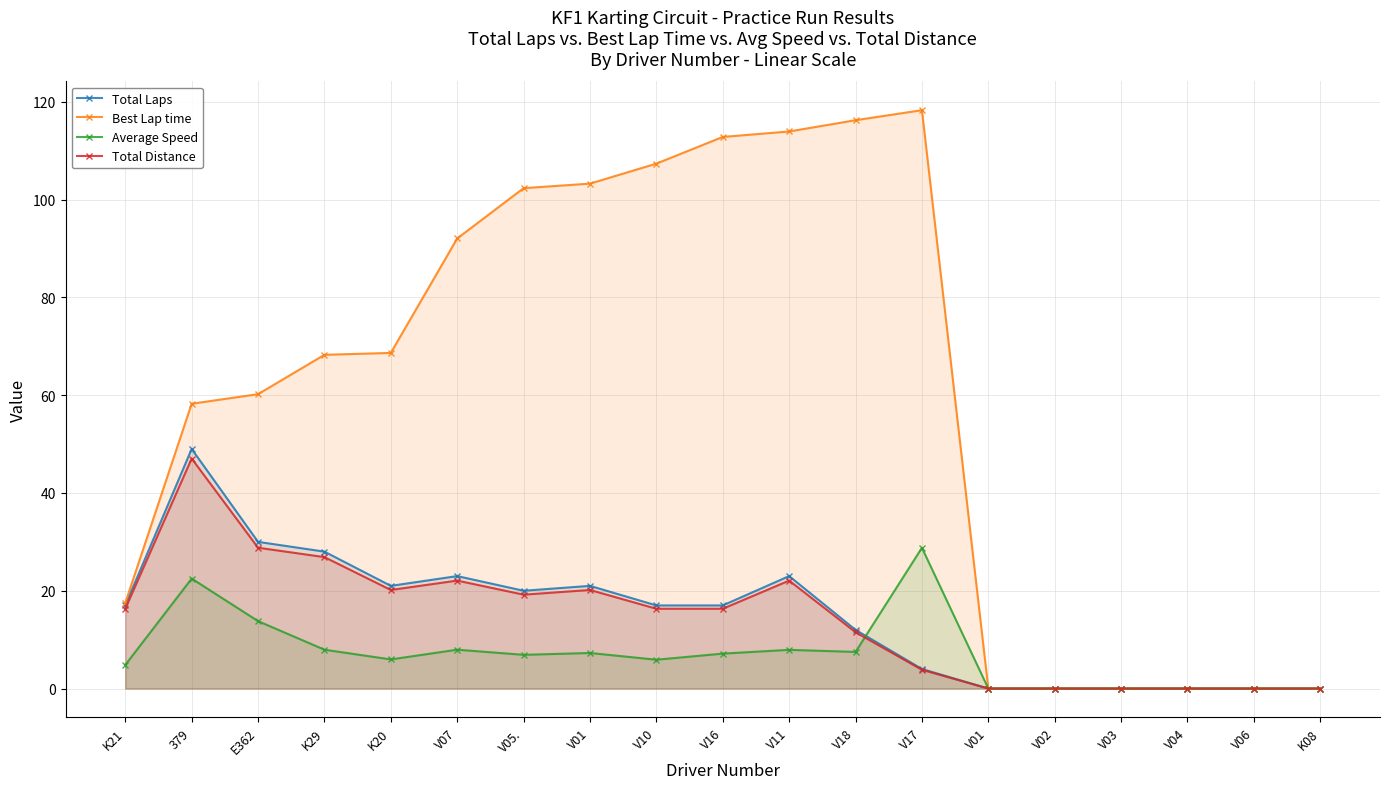

At which label does Best Lap time reach its peak?

V17